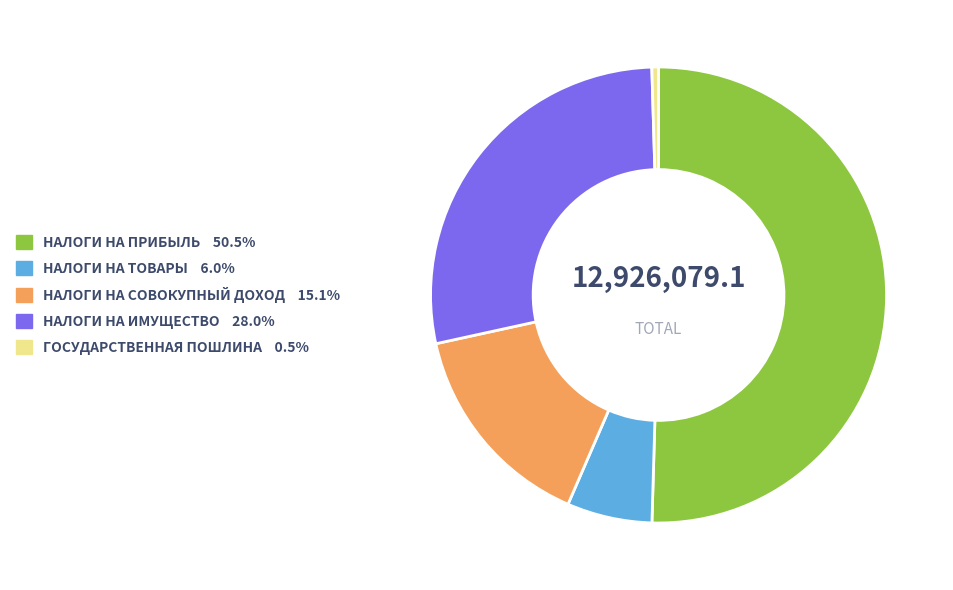

What is the ratio of the value at НАЛОГИ НА ТОВАРЫ 6.0% to the value at ГОСУДАРСТВЕННАЯ ПОШЛИНА 0.5%?

12.8